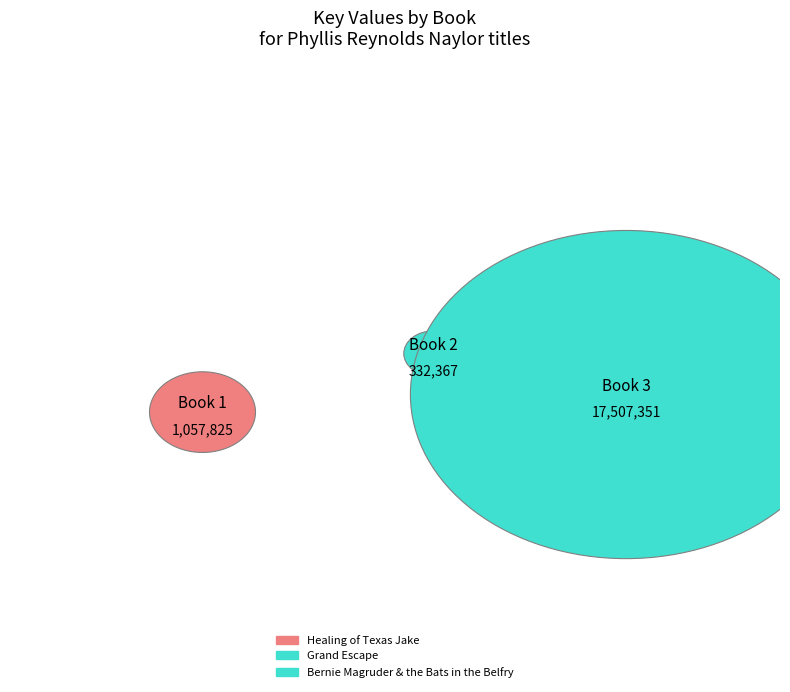

True or false: Bernie Magruder & the Bats in the Belfry accounts for 86% of the total.

False